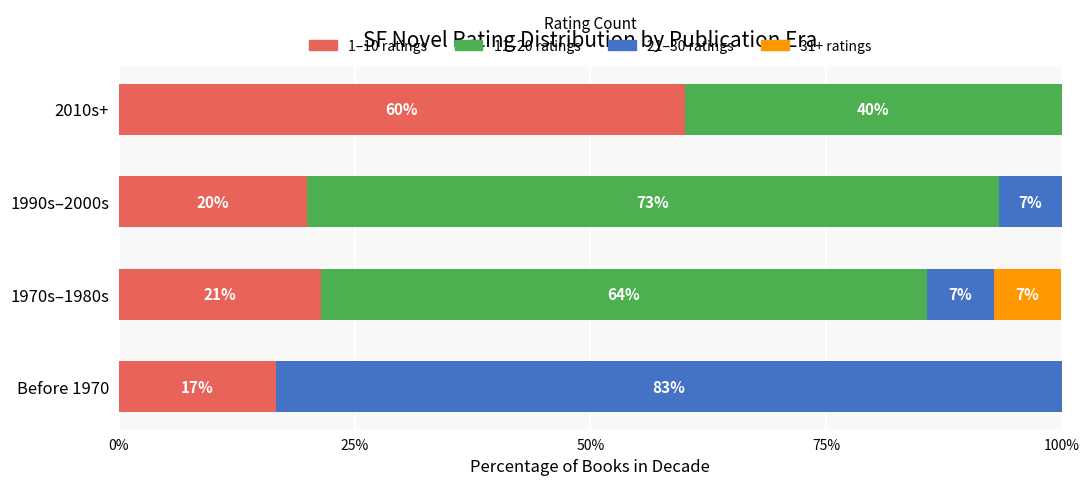

Is it true that 1–10 ratings equals 88.3 at 2010s+?

False